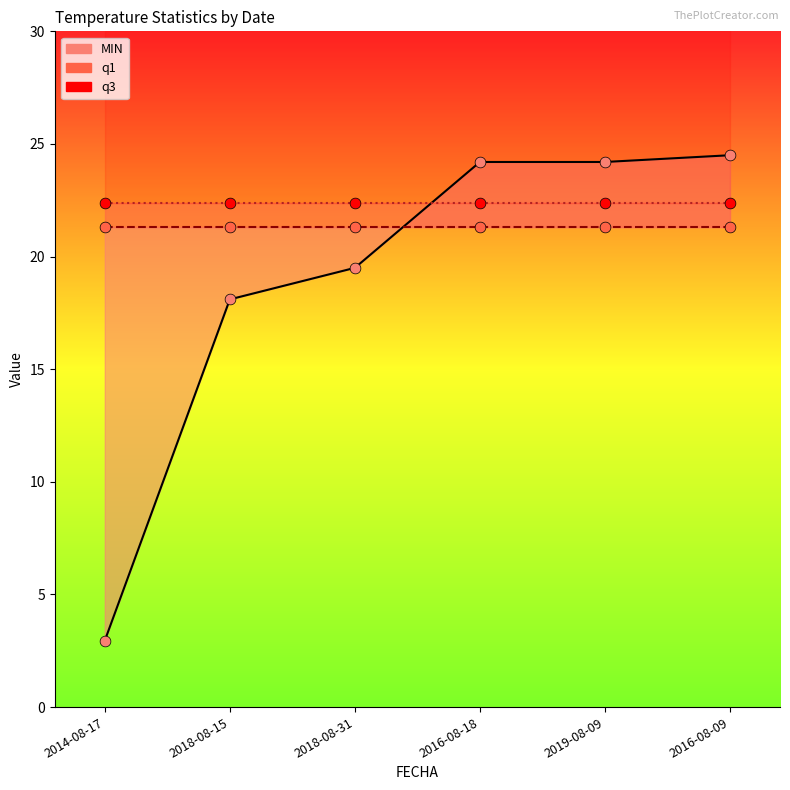

Is the value of MIN at 2016-08-09 greater than the value of q1 at 2019-08-09?

Yes